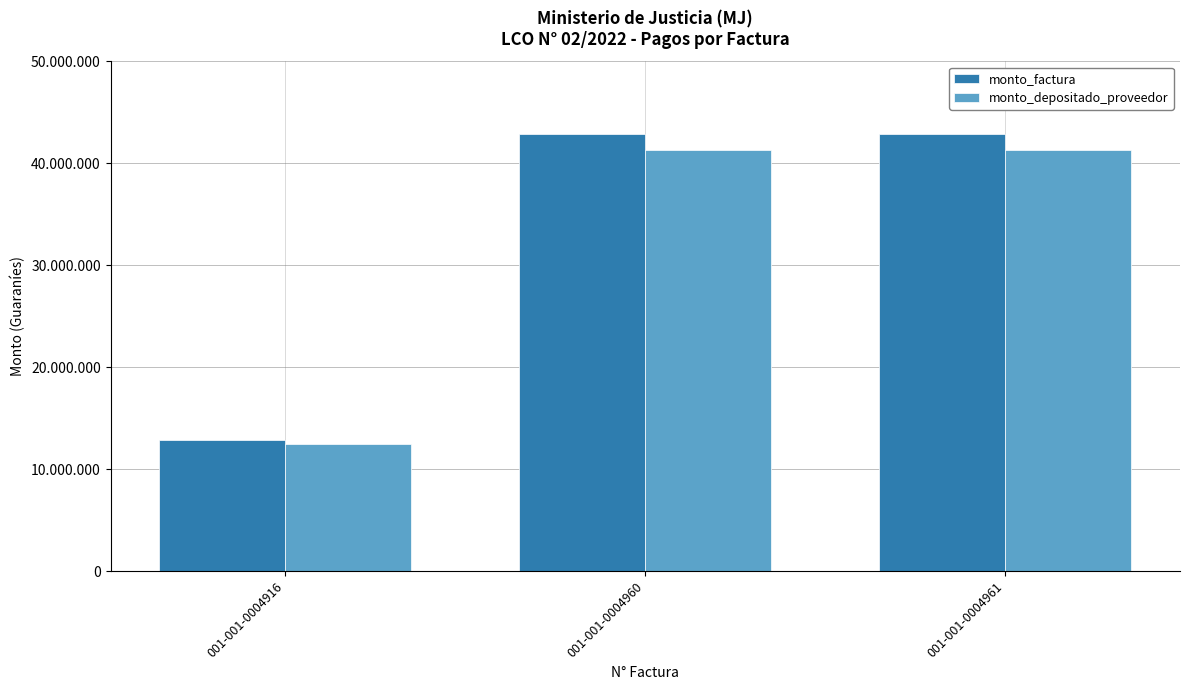

Which has a higher value, 001-001-0004916 or 001-001-0004960?

001-001-0004960